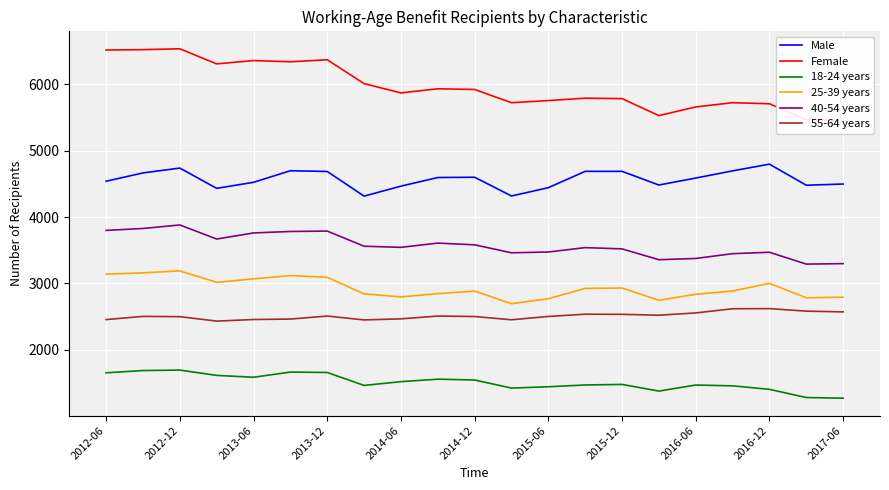

List the series in order of their peak value, highest first.

Female, Male, 40-54 years, 25-39 years, 55-64 years, 18-24 years